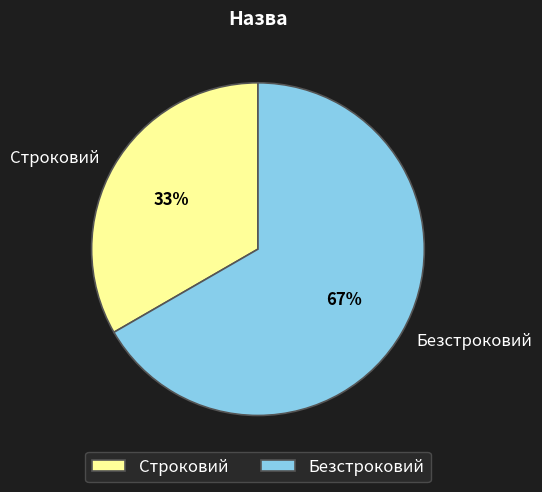

To the nearest percent, what percentage of the pie is Безстроковий?

67%